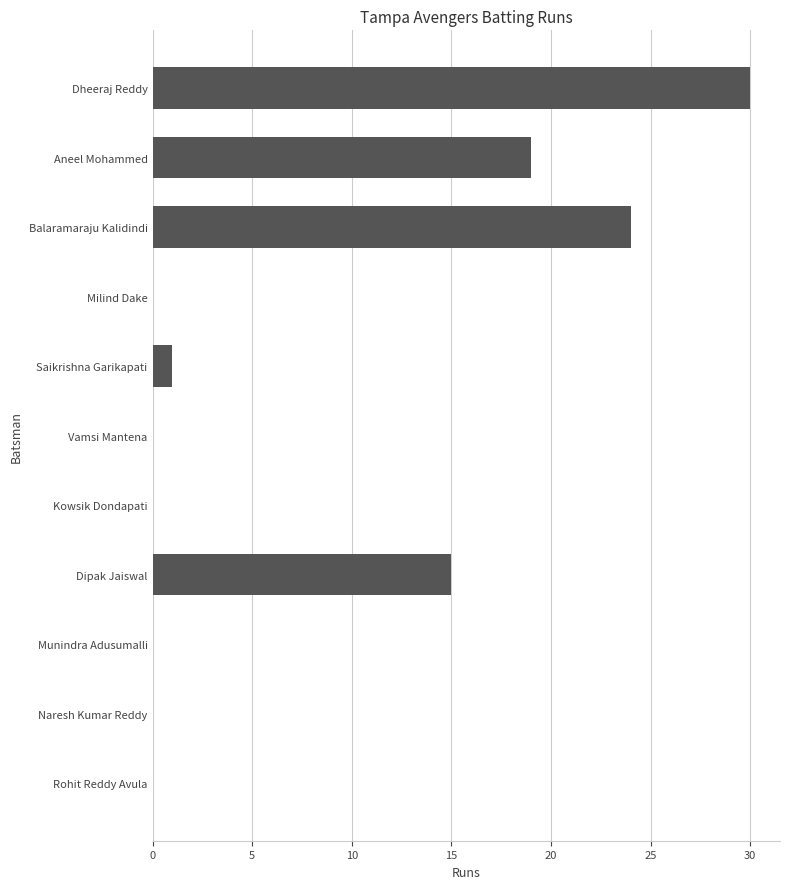

What is the sum of all values?

89